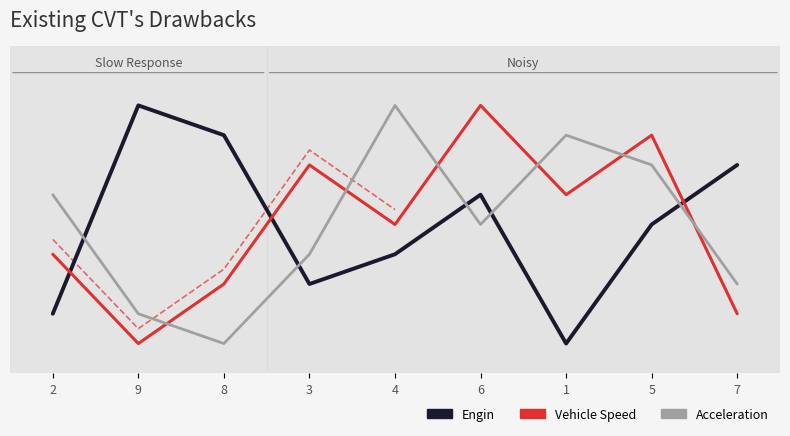

How many distinct data groups are displayed?

3